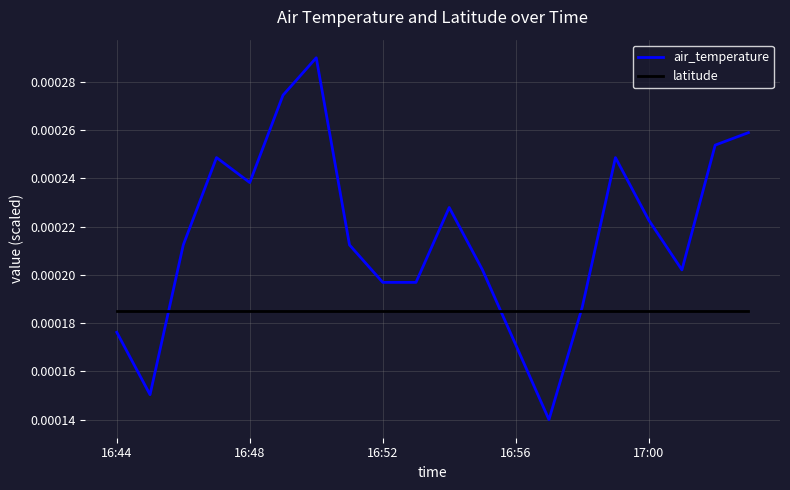

Which series has the widest spread of values?

air_temperature